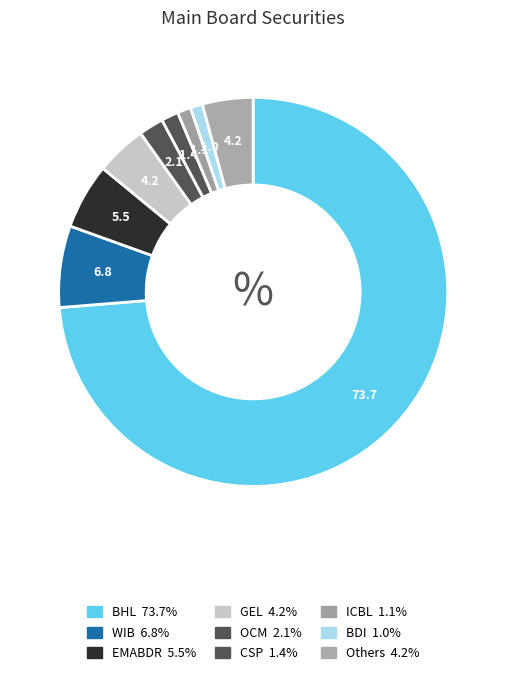

How many slices are in this pie chart?

9